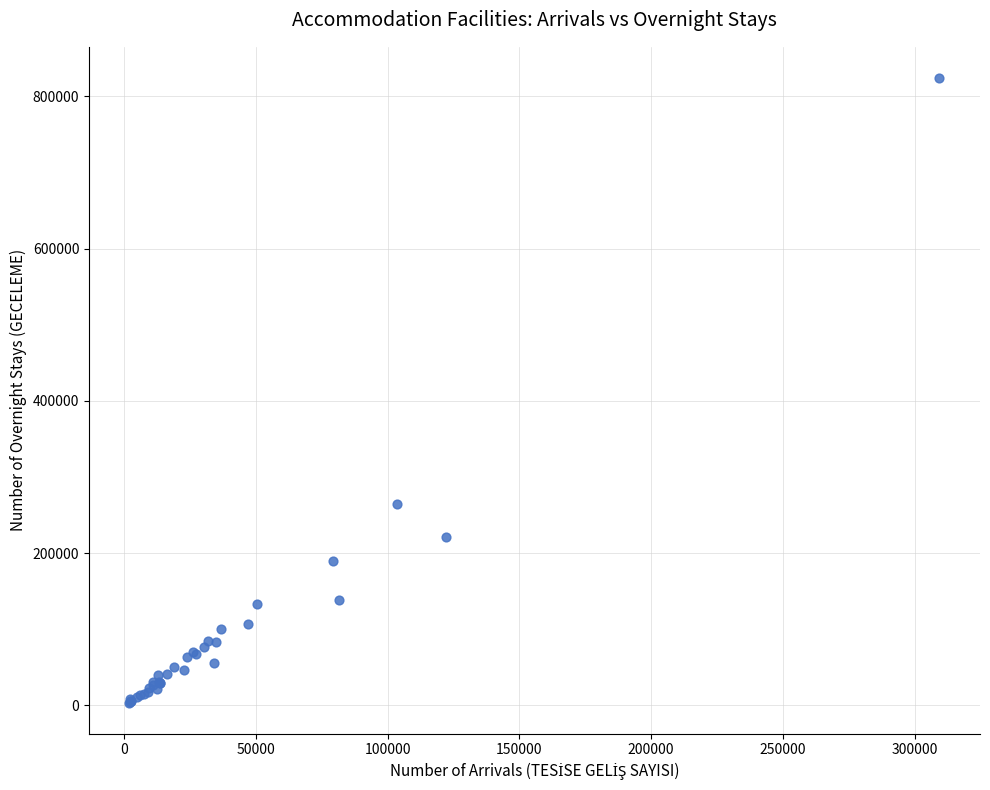

What Y value in the scatter plot is closest to 413972?

264970